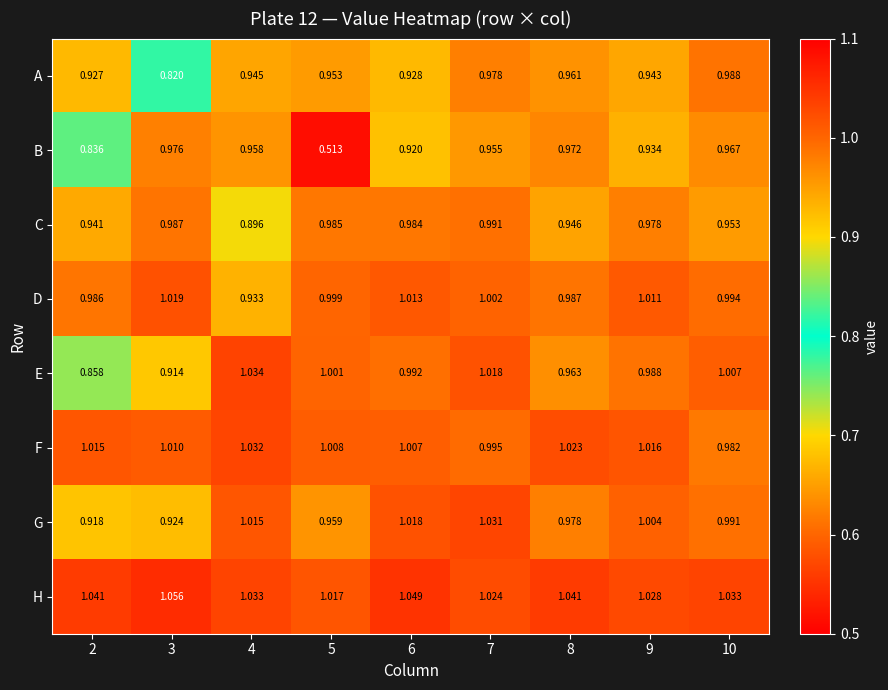

Which series changed the most between 2 and 8?

B